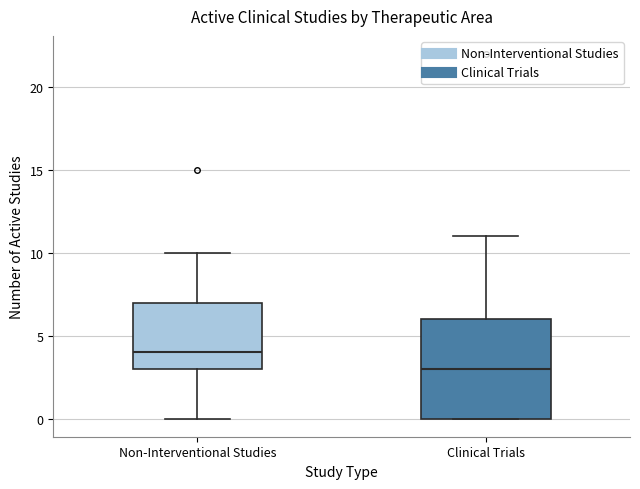

Reading left to right, transcribe this box plot: for each box, give where its median line is, the range the box spans, and where its two whiskers end, as read against the y-axis. The values are not printed on the chart, so give them approximately, as read against the axis.

Non-Interventional Studies: median 4, box 3 to 7, whiskers 0 to 10
Clinical Trials: median 3, box 0 to 6, whiskers 0 to 11